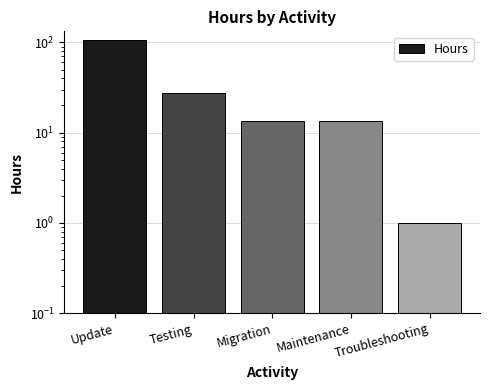

Does the chart contain stacked bars?

No